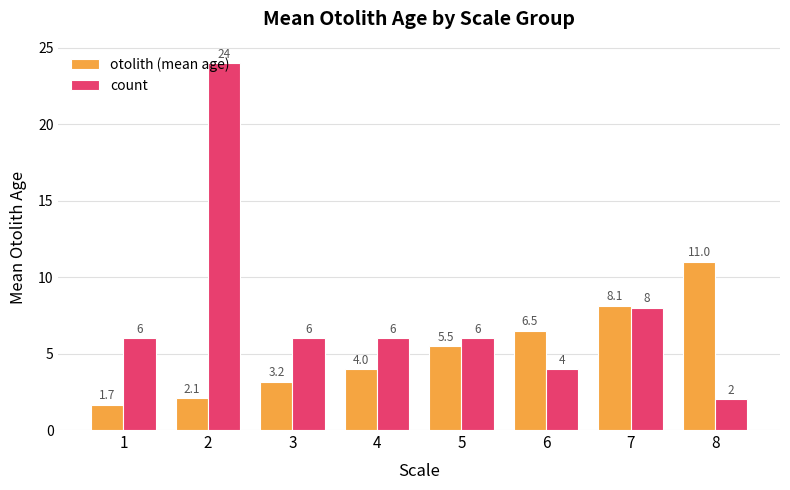

What is the sum of the otolith (mean age) values at 3 and 4?

7.2